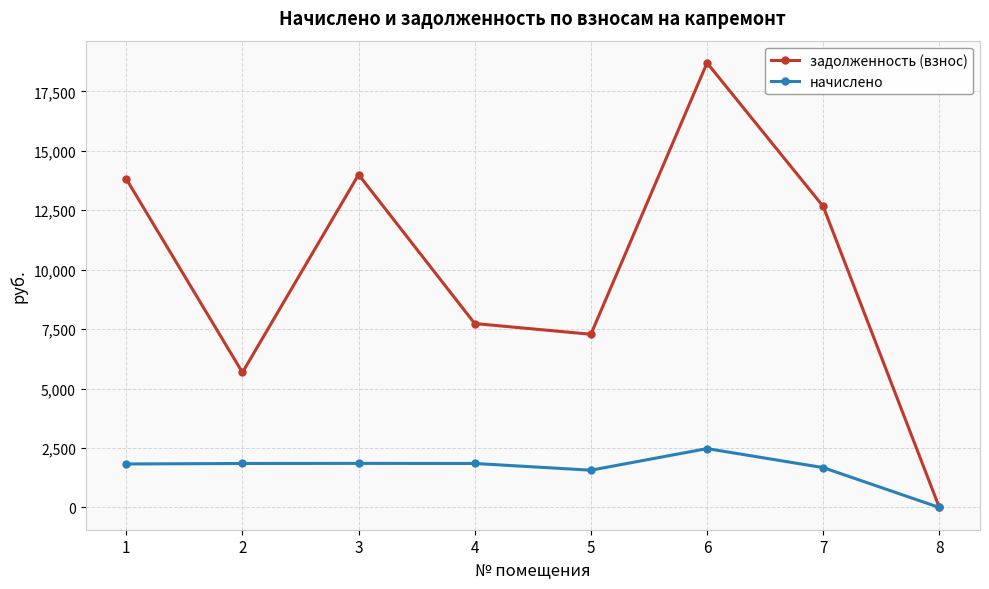

List the series in order of their peak value, highest first.

задолженность (взнос), начислено